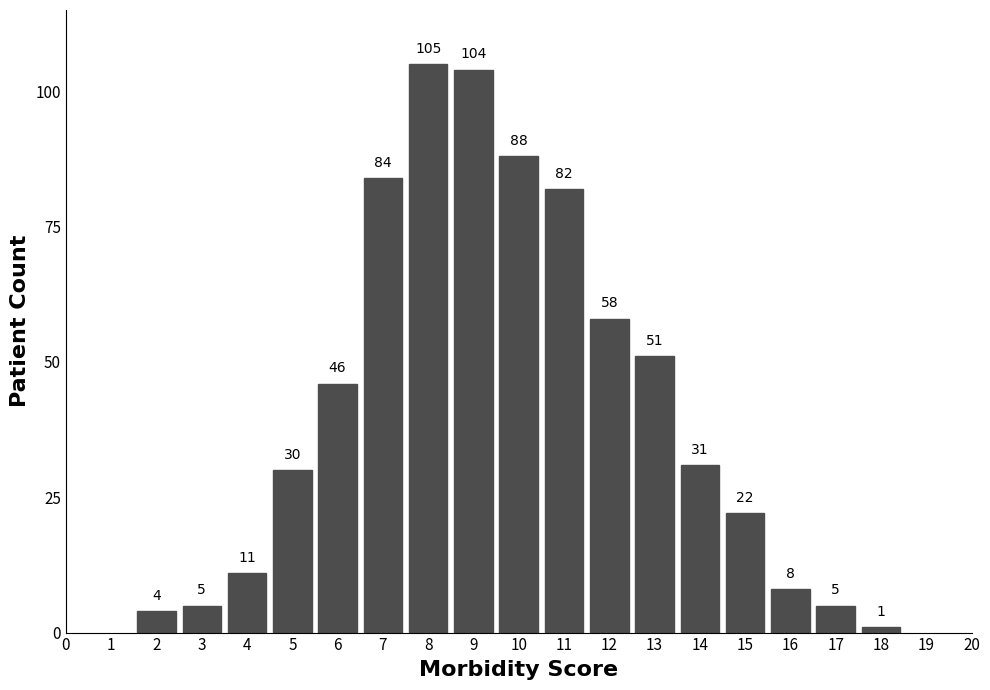

Reading left to right, extract all data points from this chart.

2=4	3=5	4=11	5=30	6=46	7=84	8=105	9=104	10=88	11=82	12=58	13=51	14=31	15=22	16=8	17=5	18=1